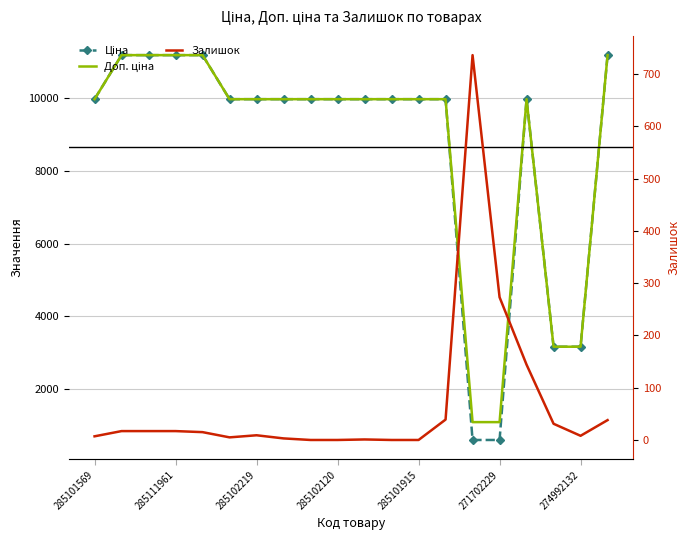

At which label does Ціна first exceed 9974?

285101569